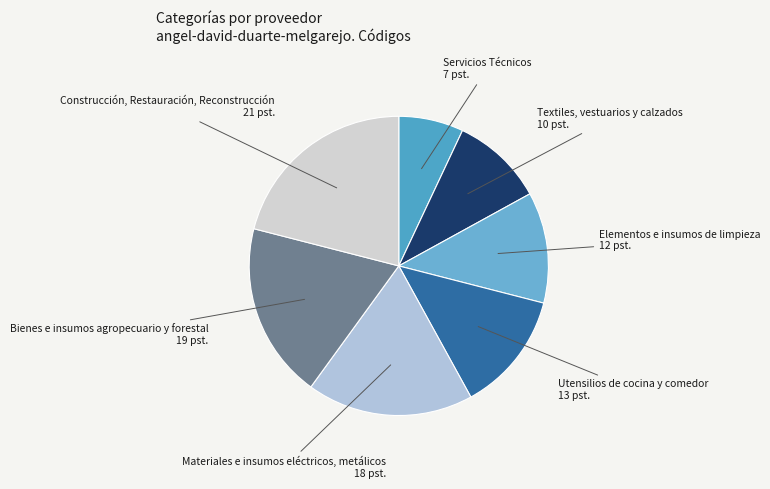

Which slice is the smallest?

Servicios Técnicos